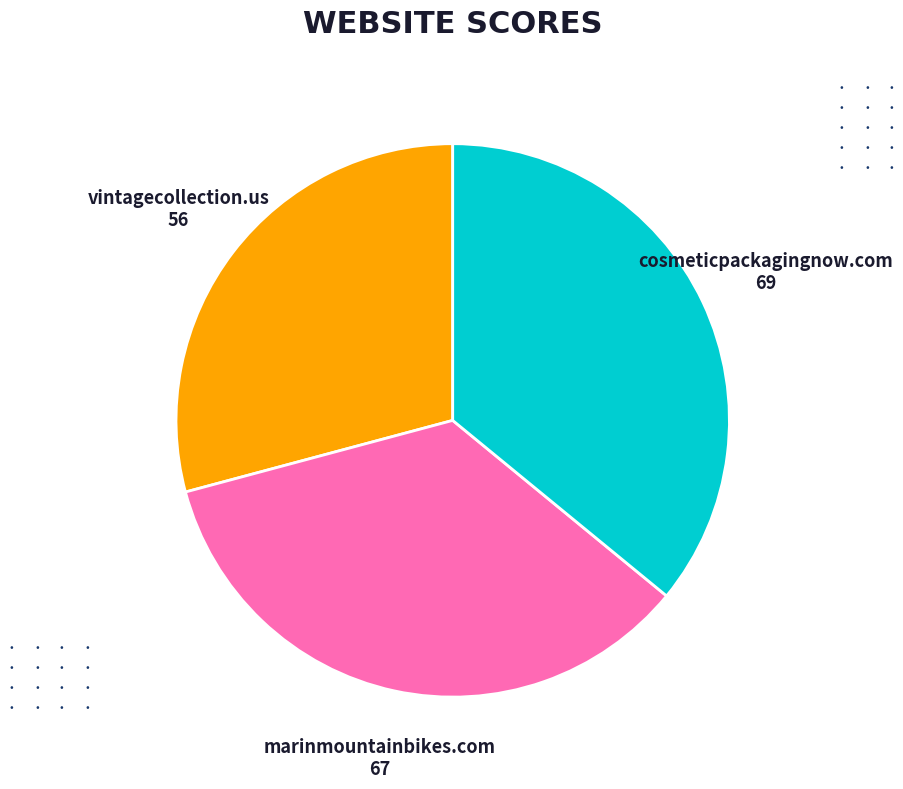

Does any single category account for the majority?

No